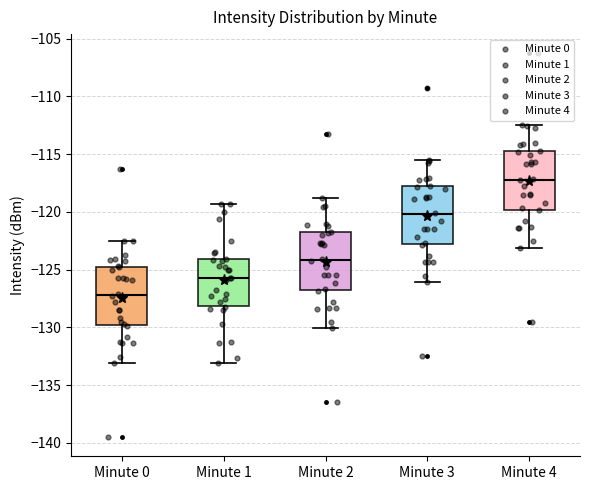

Reading left to right, read every box against the y-axis: the position of its median line, the range the box covers, and the ends of its whiskers. The values are not printed on the chart, so give them approximately, as read against the axis.

Minute 0: median -127.0, box -130.0 to -124.5, whiskers -133.0 to -122.5
Minute 1: median -125.5, box -128.0 to -124.0, whiskers -133.0 to -119.5
Minute 2: median -124.0, box -127.0 to -121.5, whiskers -130.0 to -119.0
Minute 3: median -120.0, box -123.0 to -117.5, whiskers -126.0 to -115.5
Minute 4: median -117.0, box -120.0 to -114.5, whiskers -123.0 to -112.5